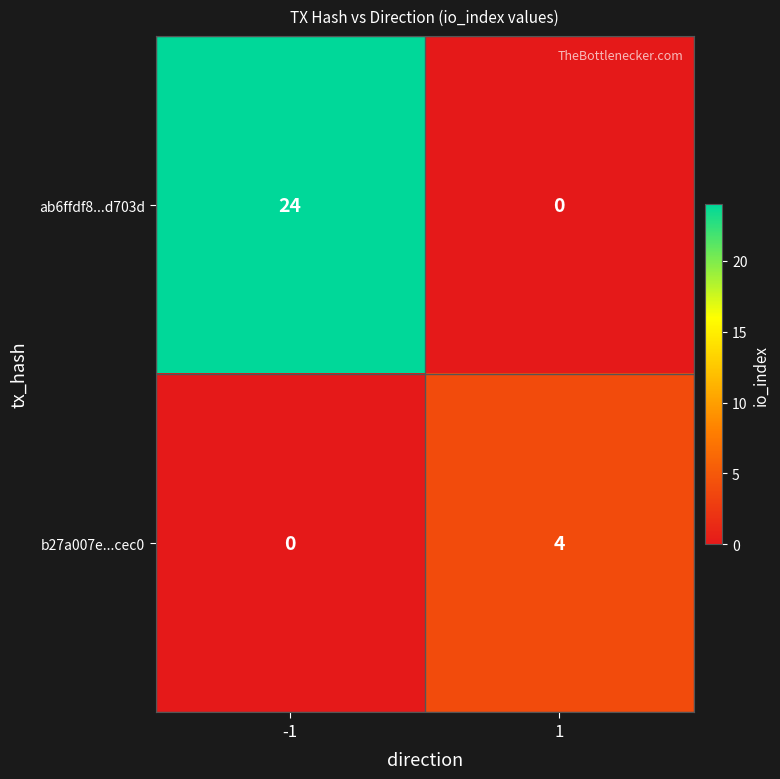

What is the difference between the maximum and minimum values in the b27a007e...cec0 series?

4